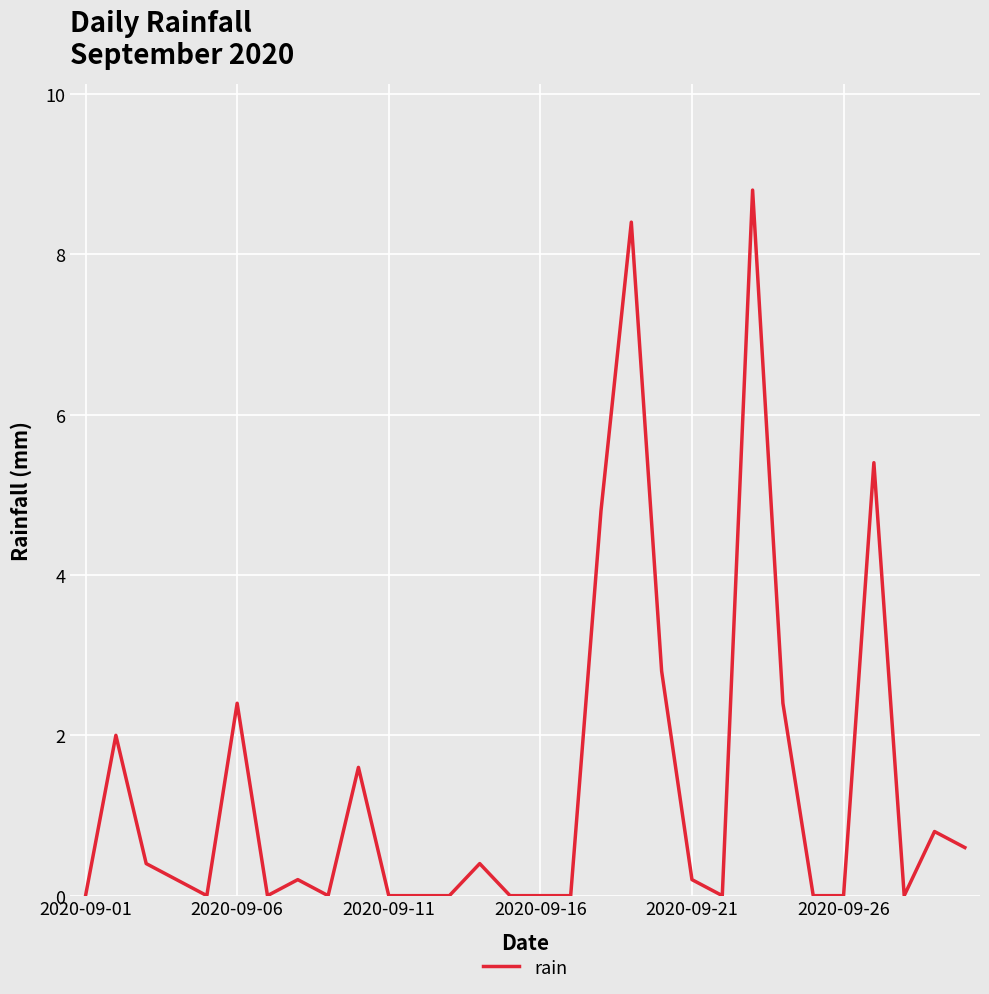

What is the maximum value shown in the chart?

8.8